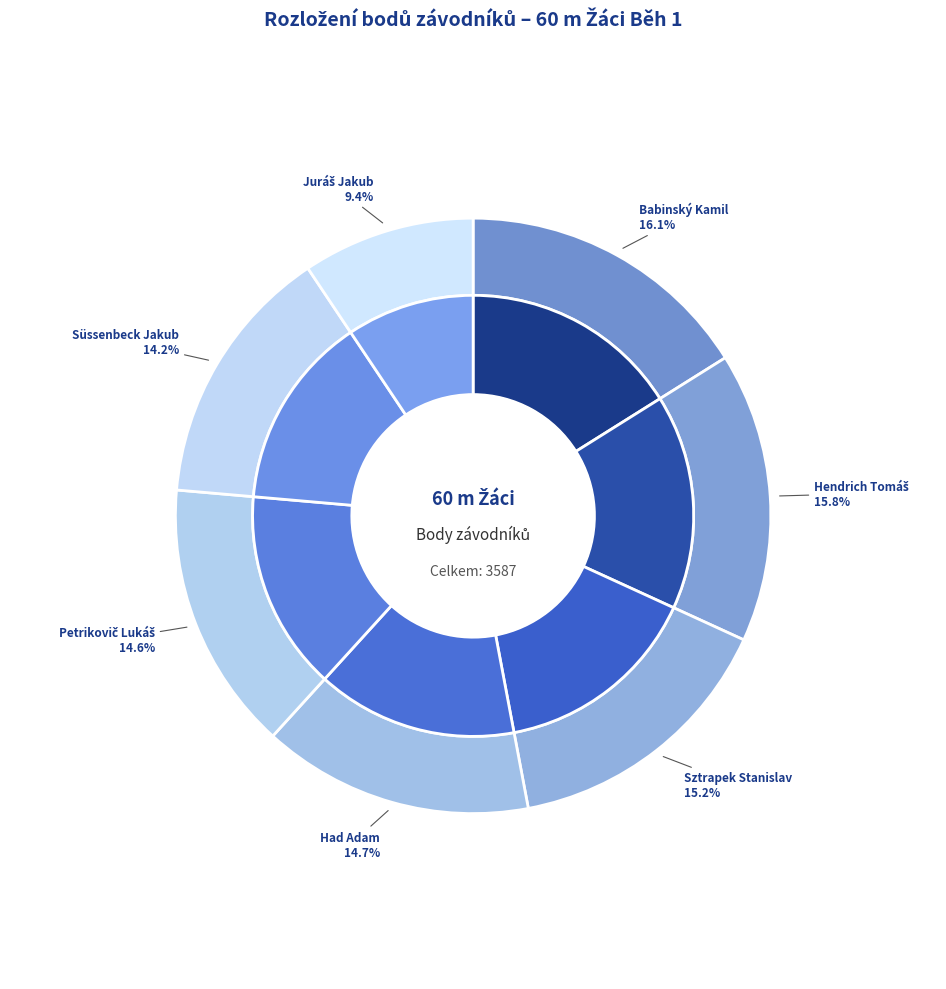

To the nearest percent, what is the average slice percentage?

14%